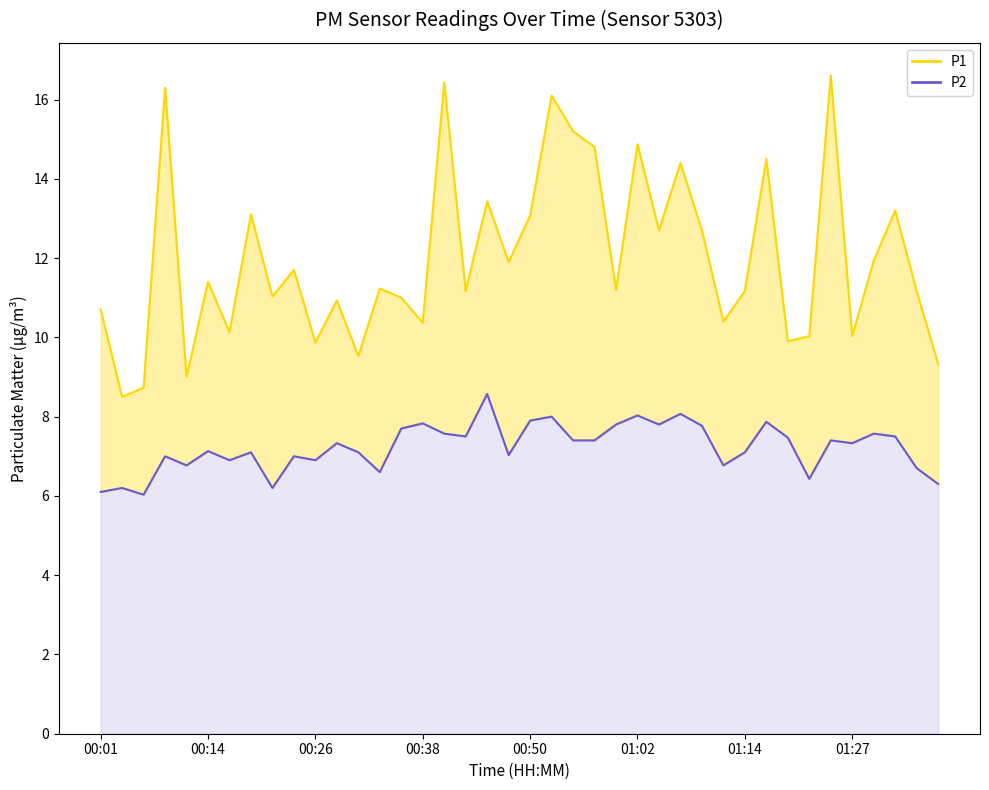

How many categories are shown in the chart?

40